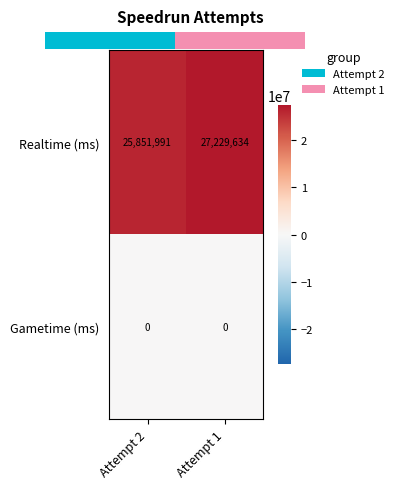

What value does the Realtime (ms) series have at Attempt 1, to the nearest 100?

27229600